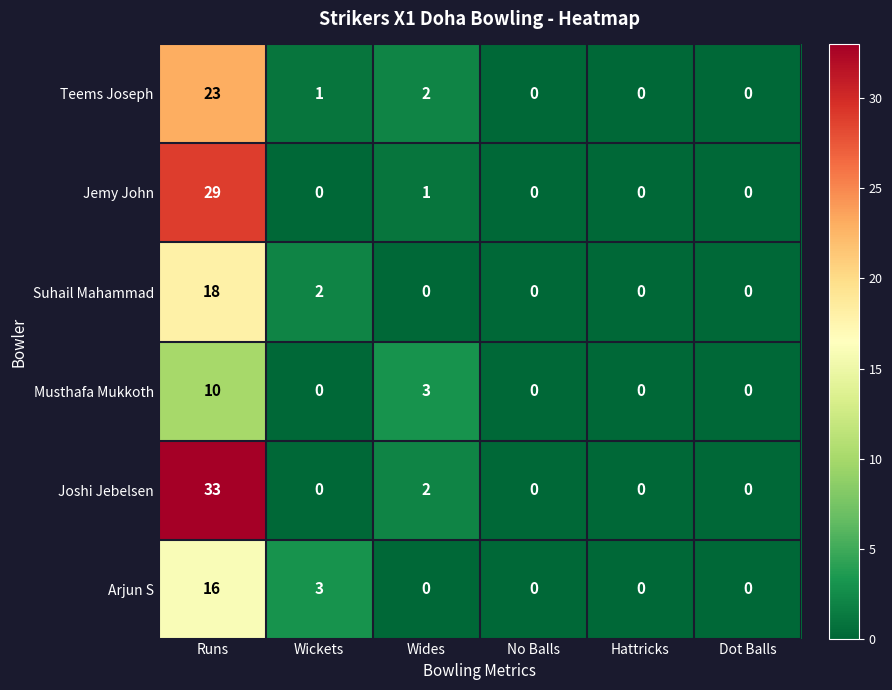

What is the greatest value displayed?

33